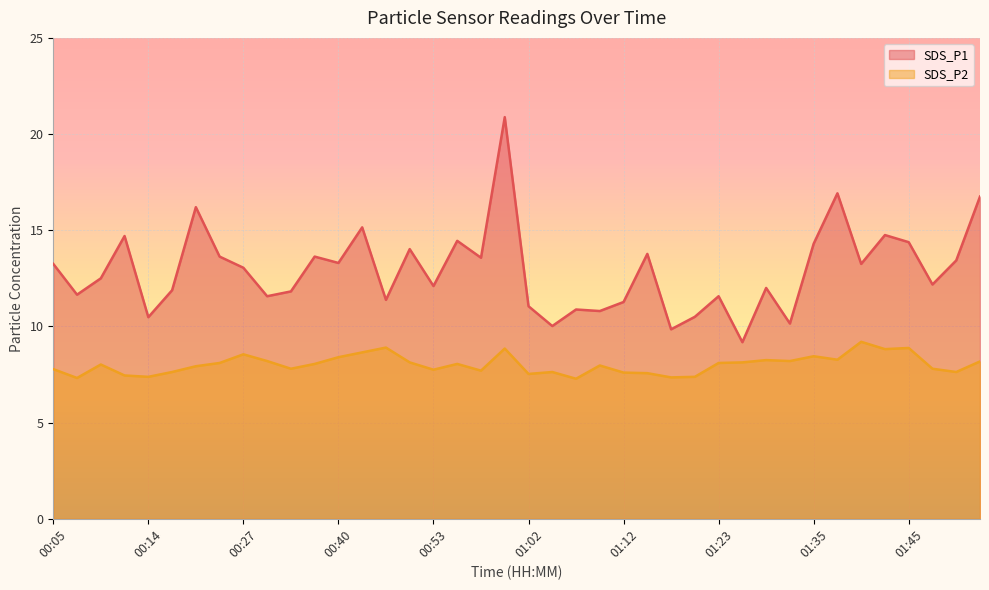

Reading right to left, list all the values displayed in this chart.

SDS_P1: 01:53=16.8	01:50=13.4	01:48=12.2	01:45=14.4	01:43=14.8	01:40=13.2	01:38=16.9	01:35=14.3	01:30=10.2	01:27=12.0	01:25=9.2	01:23=11.6	01:20=10.5	01:18=9.8	01:15=13.8	01:12=11.3	01:10=10.8	01:08=10.9	01:05=10.0	01:02=11.1	01:00=20.9	00:58=13.6	00:55=14.4	00:53=12.1	00:50=14.0	00:45=11.4	00:42=15.2	00:40=13.3	00:37=13.6	00:35=11.8	00:30=11.6	00:27=13.1	00:25=13.6	00:22=16.2	00:20=11.9	00:14=10.5	00:12=14.7	00:09=12.5	00:07=11.7	00:05=13.2
SDS_P2: 01:53=8.2	01:50=7.6	01:48=7.8	01:45=8.9	01:43=8.8	01:40=9.2	01:38=8.3	01:35=8.4	01:30=8.2	01:27=8.2	01:25=8.1	01:23=8.1	01:20=7.4	01:18=7.3	01:15=7.6	01:12=7.6	01:10=8.0	01:08=7.3	01:05=7.6	01:02=7.5	01:00=8.8	00:58=7.7	00:55=8.1	00:53=7.8	00:50=8.1	00:45=8.9	00:42=8.7	00:40=8.4	00:37=8.1	00:35=7.8	00:30=8.2	00:27=8.6	00:25=8.1	00:22=7.9	00:20=7.6	00:14=7.4	00:12=7.5	00:09=8.0	00:07=7.3	00:05=7.8